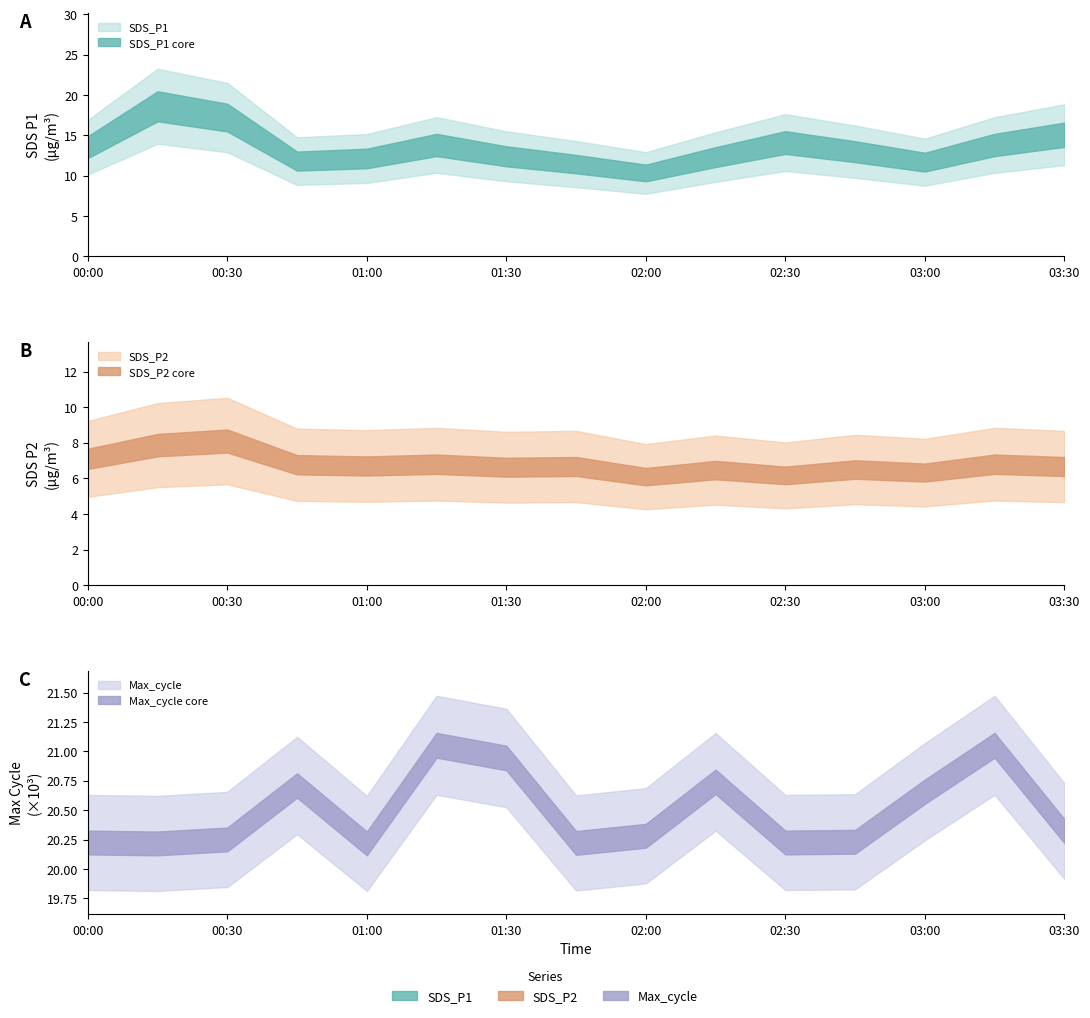

Rank the categories by SDS_P2 value from highest to lowest.

2024/01/19 00:30, 2024/01/19 00:15, 2024/01/19 00:00, 2024/01/19 01:15, 2024/01/19 03:15, 2024/01/19 00:45, 2024/01/19 01:00, 2024/01/19 01:45, 2024/01/19 03:30, 2024/01/19 01:30, 2024/01/19 02:45, 2024/01/19 02:15, 2024/01/19 03:00, 2024/01/19 02:30, 2024/01/19 02:00